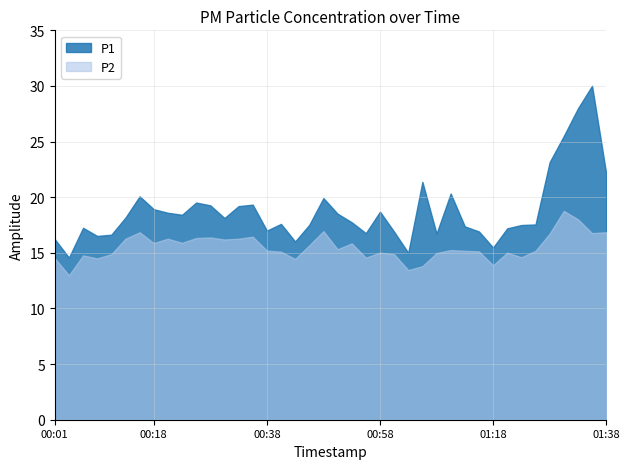

What are all the series names shown in the legend?

P1, P2